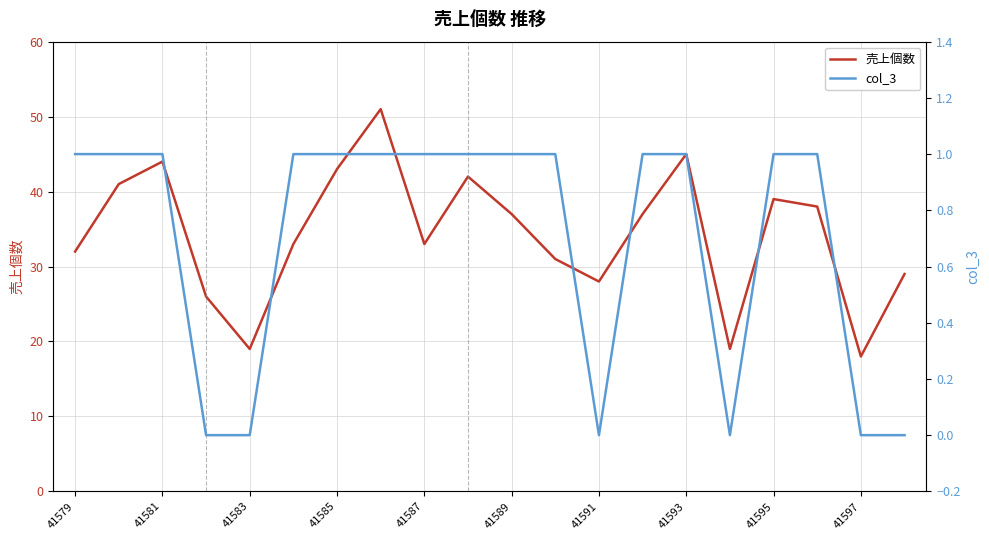

Is it true that 売上個数 equals 56 at 41587?

False